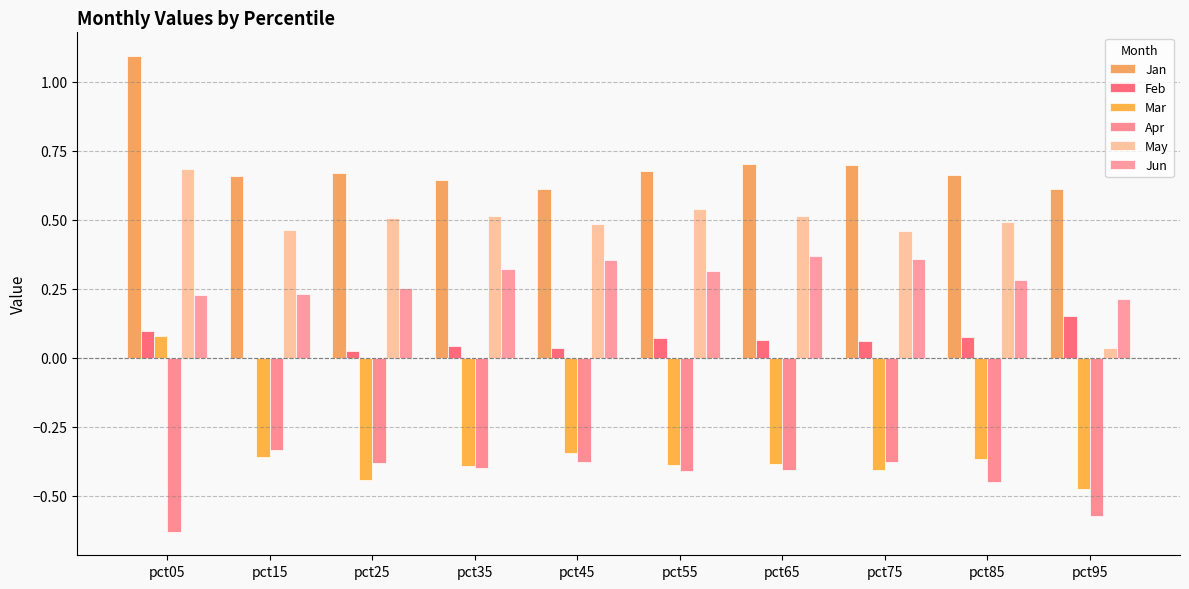

What is the greatest value displayed?

1.1